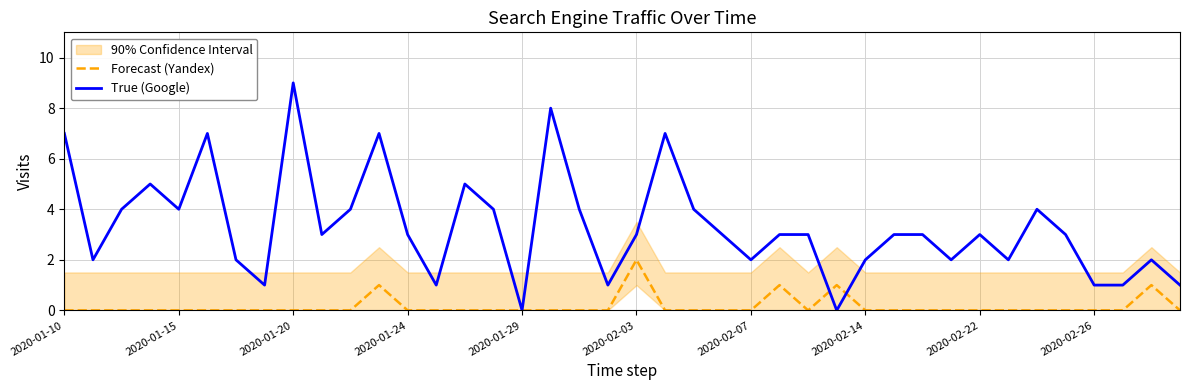

True or false: Forecast (Yandex) has a value of -1 at 2020-02-07.

False